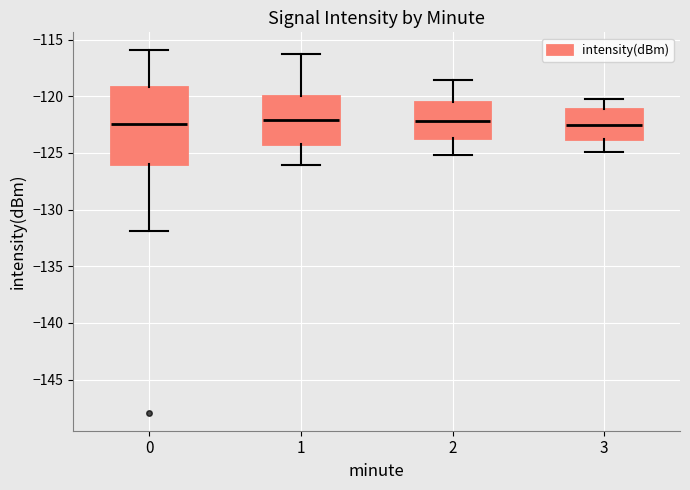

Reading left to right, read every box against the y-axis: the position of its median line, the range the box covers, and the ends of its whiskers. The values are not printed on the chart, so give them approximately, as read against the axis.

0: median -122.5, box -126.0 to -119.0, whiskers -132.0 to -116.0
1: median -122.0, box -124.0 to -120.0, whiskers -126.0 to -116.0
2: median -122.0, box -123.5 to -120.5, whiskers -125.0 to -118.5
3: median -122.5, box -124.0 to -121.0, whiskers -125.0 to -120.0